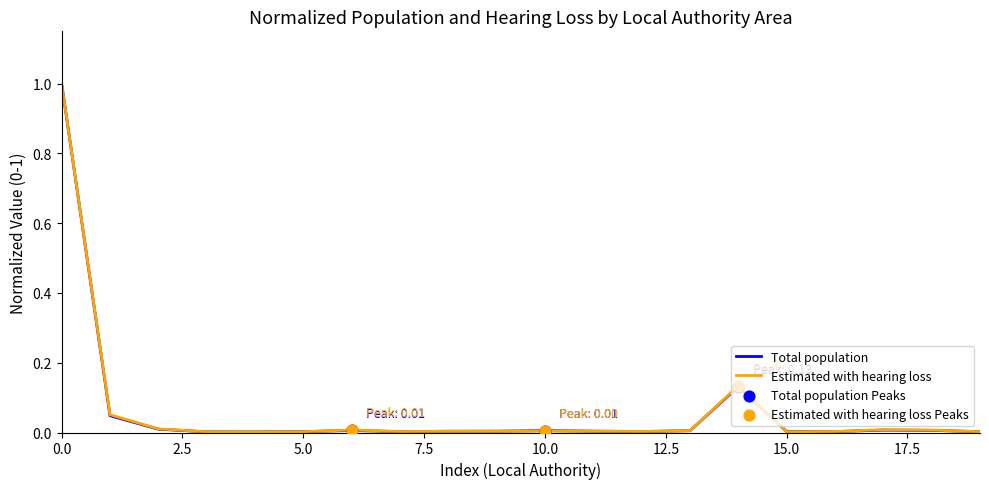

How many lines are shown in the chart?

2